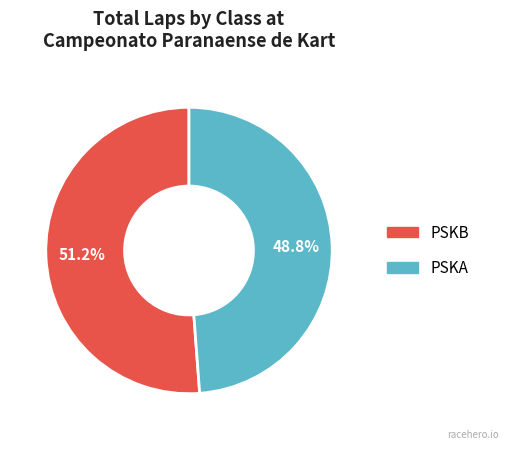

Is there a majority slice in this chart?

Yes